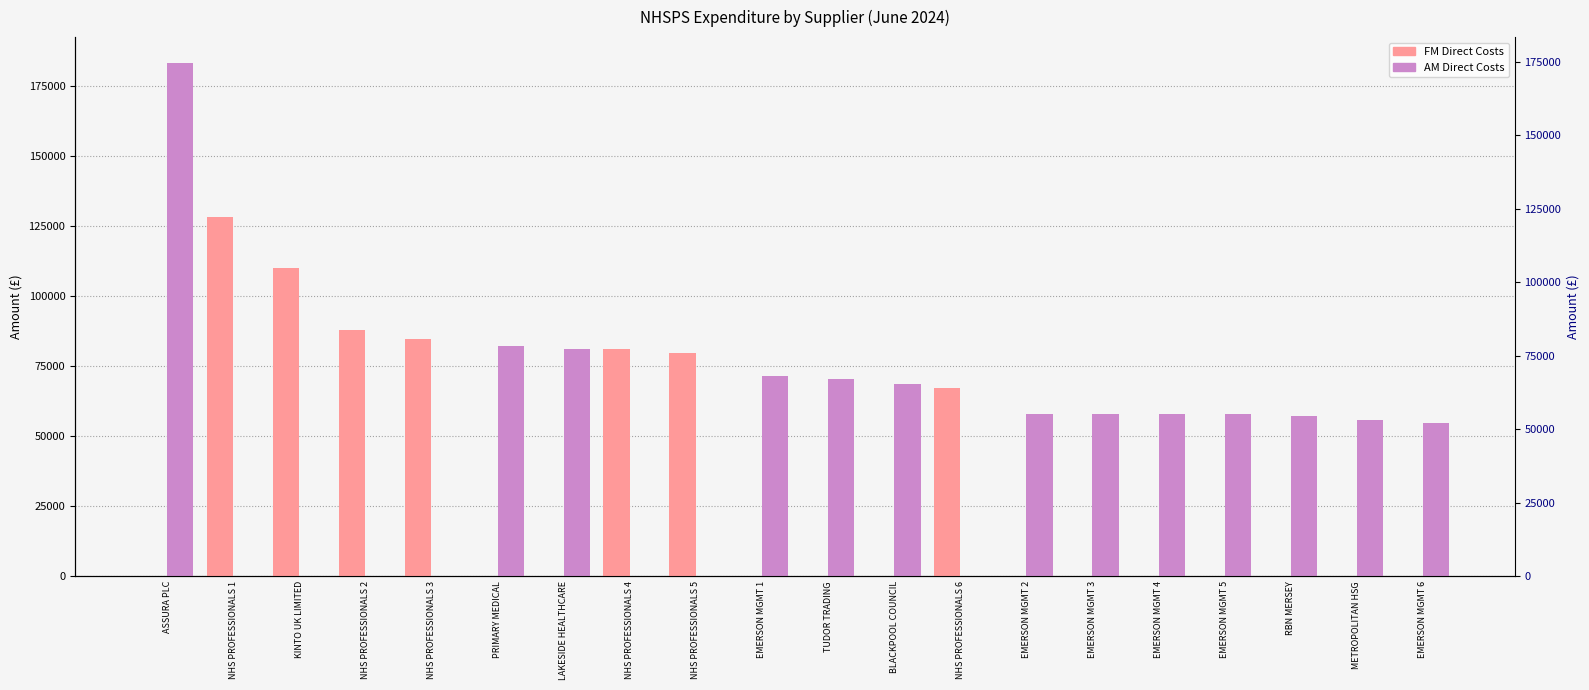

What is the label of the 19th bar from the left?

METROPOLITAN HSG